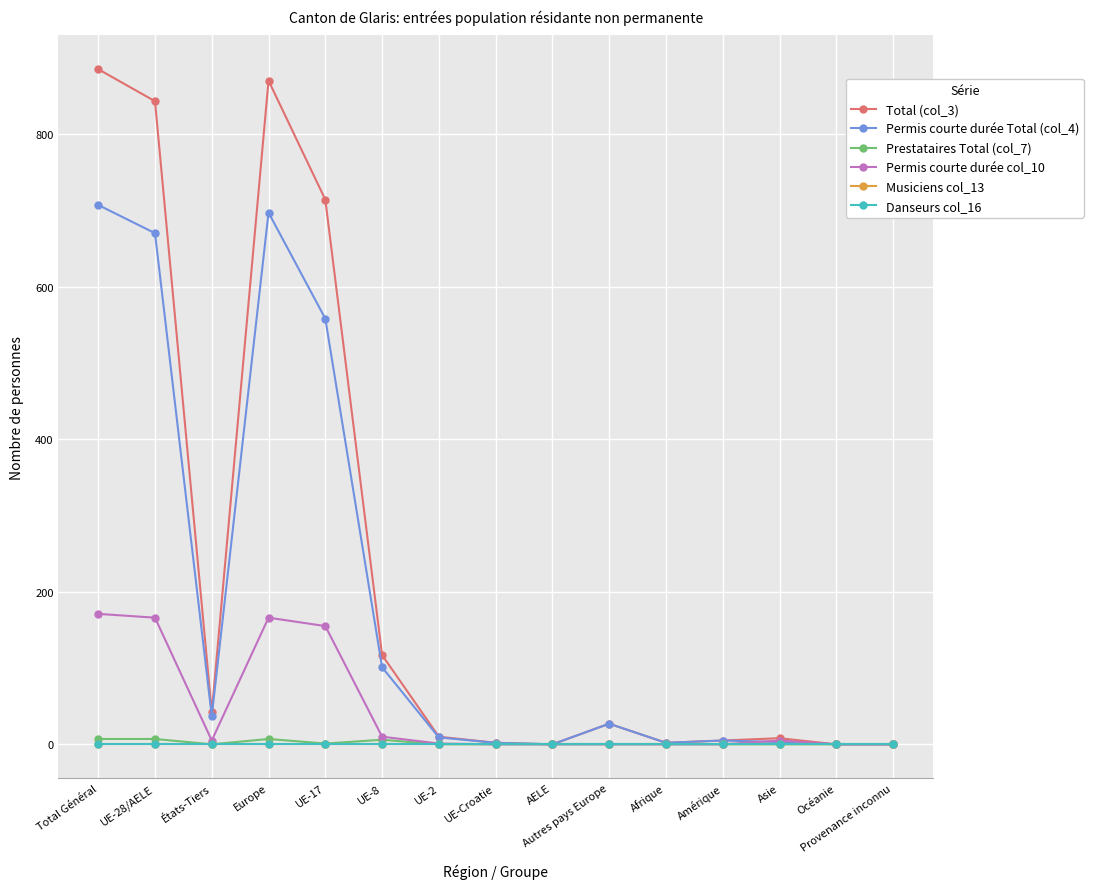

True or false: Total (col_3) and Musiciens col_13 intersect in this chart.

False